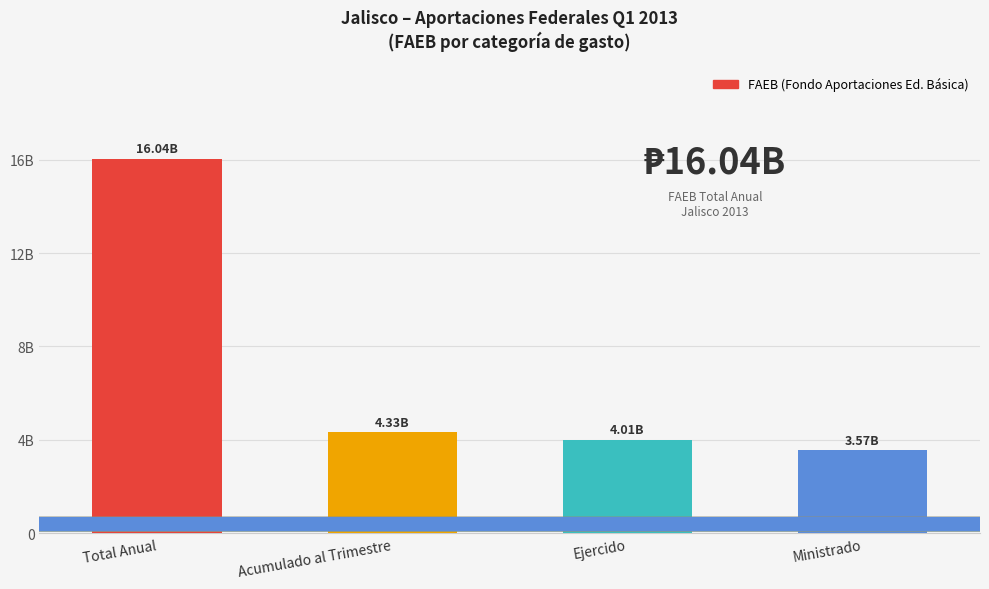

Does the chart contain any negative values?

No